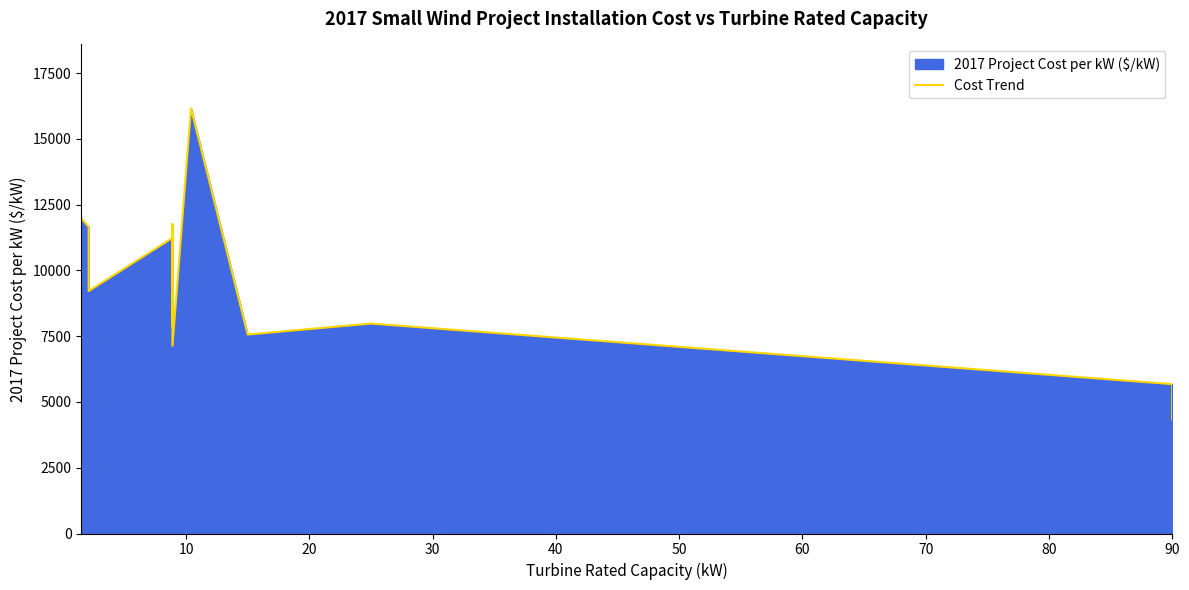

What is the sum of all values?

384453.3